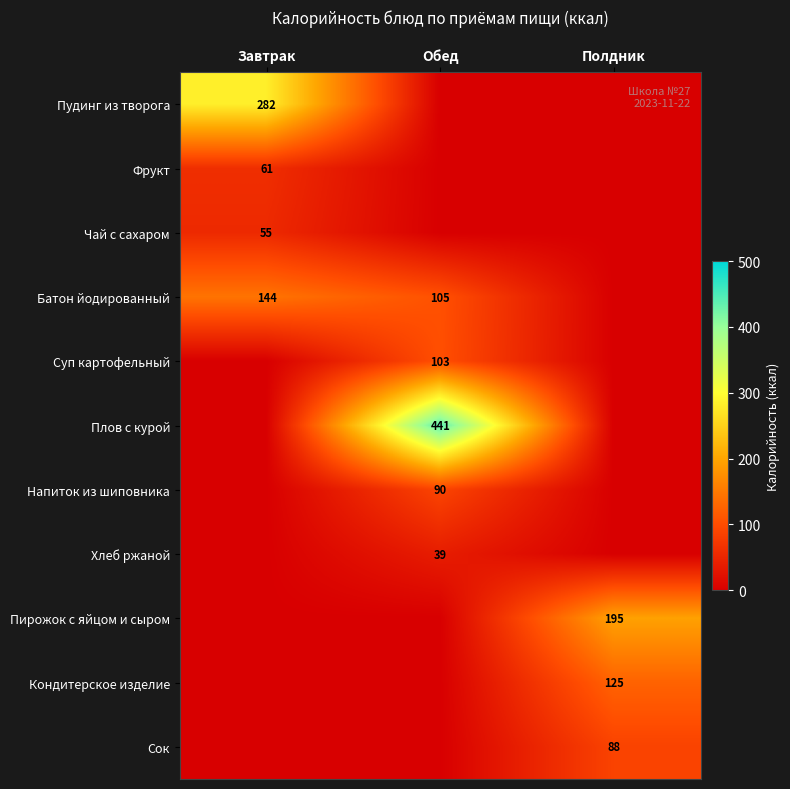

The value of Напиток из шиповника at Обед is 22. True or false?

False